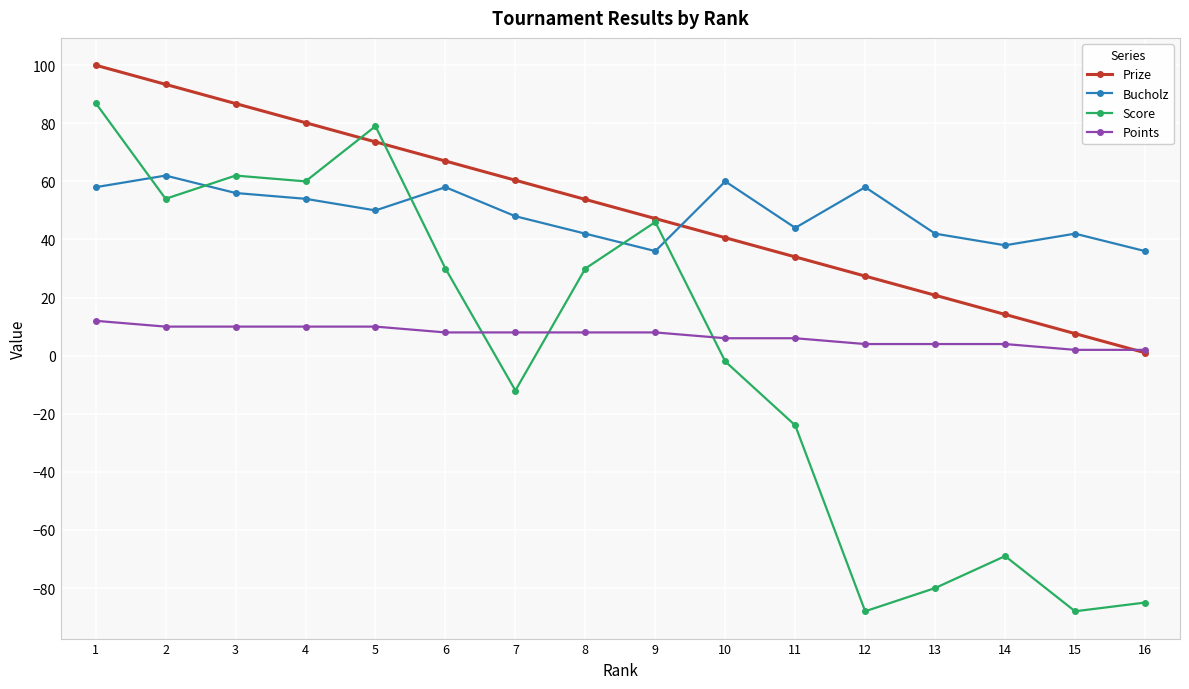

How many distinct data groups are displayed?

4